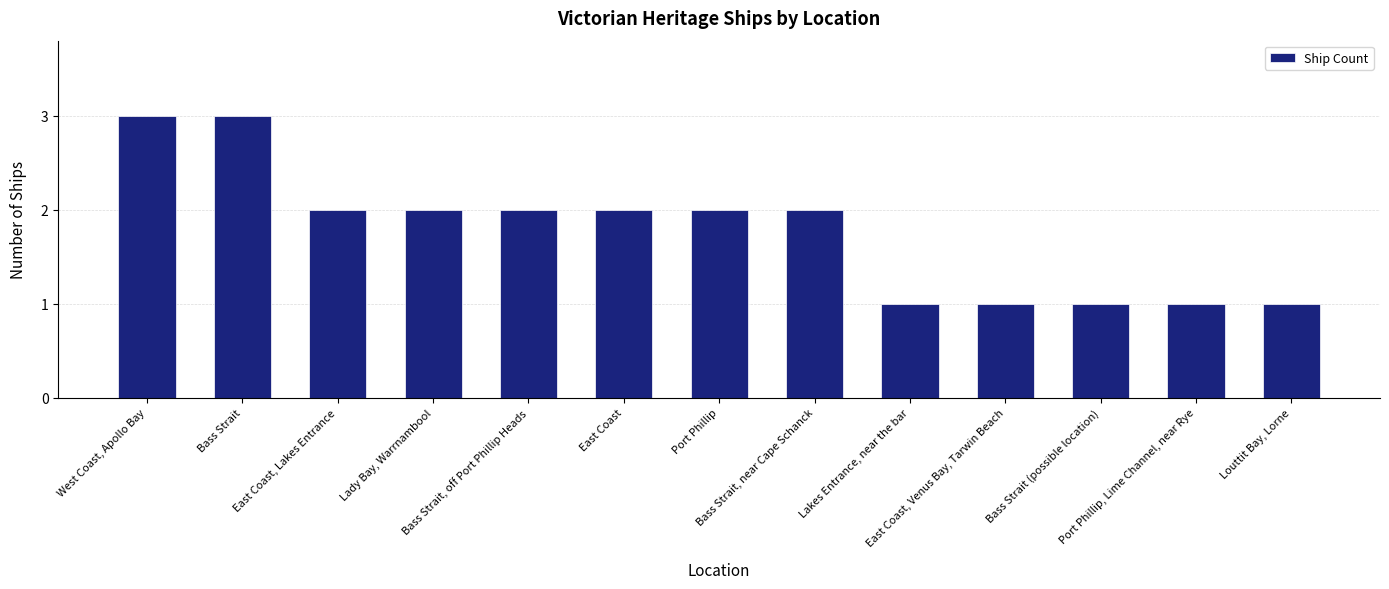

What is the maximum value shown in the chart?

3